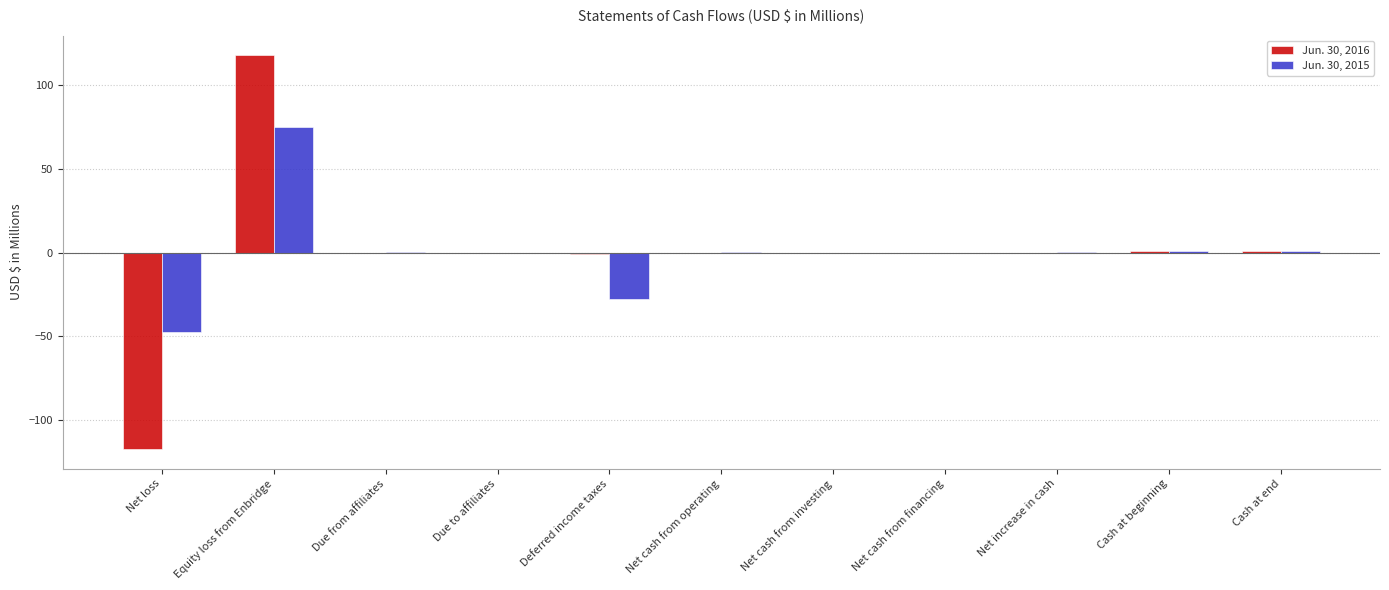

At which category is the sum across all series the highest?

Equity loss from Enbridge